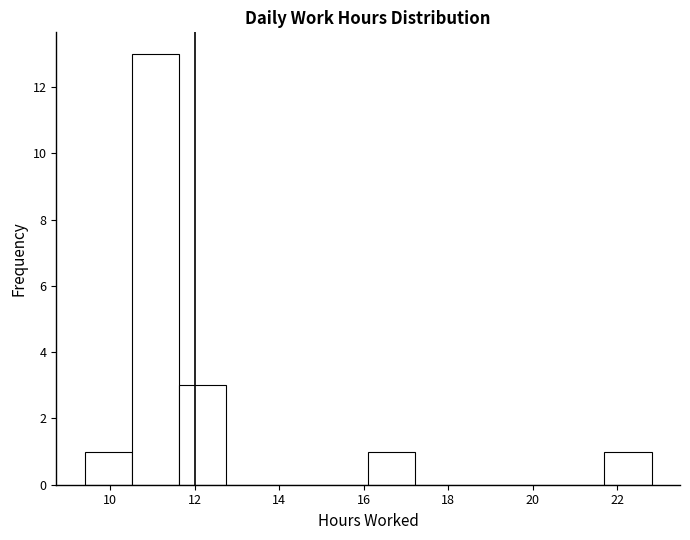

Reading left to right, list every bar in this chart as the range it spans on the x-axis followed by its height. Neither the bar edges nor the heights are printed on the chart, so give them approximately, as read against the axes.

9.4 to 10.6: 1
10.6 to 11.6: 13
11.6 to 12.8: 3
12.8 to 13.8: 0
13.8 to 15.0: 0
15.0 to 16.2: 0
16.2 to 17.2: 1
17.2 to 18.4: 0
18.4 to 19.4: 0
19.4 to 20.6: 0
20.6 to 21.8: 0
21.8 to 22.8: 1